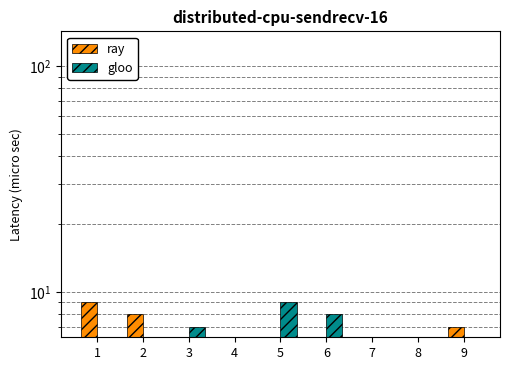

Rank the categories by gloo value from lowest to highest.

7, 2, 8, 4, 1, 9, 3, 6, 5